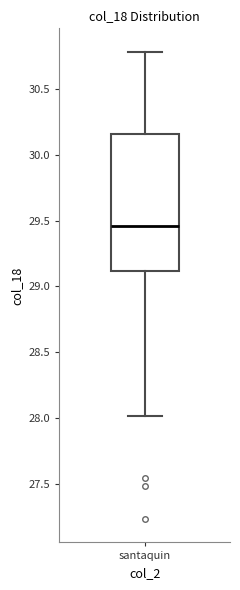

Transcribe this box plot: give where the median line is, the range the box spans, and where the two whiskers end, as read against the y-axis. The values are not printed on the chart, so give them approximately, as read against the axis.

median 29.45, box 29.10 to 30.15, whiskers 28.00 to 30.80